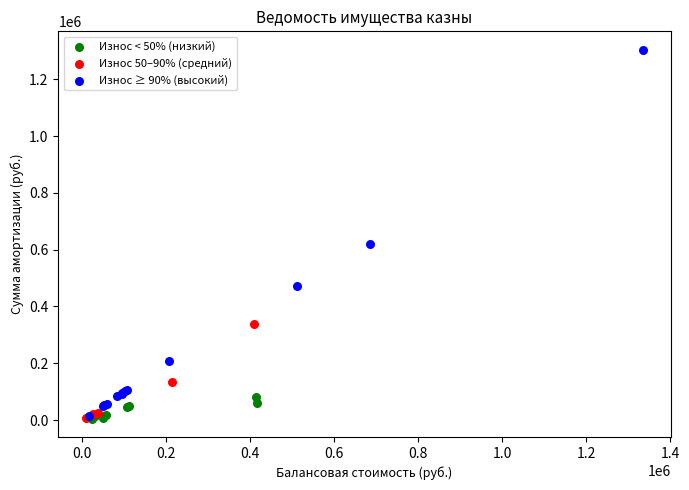

Which series has the widest spread of Y values?

Износ ≥ 90% (высокий)